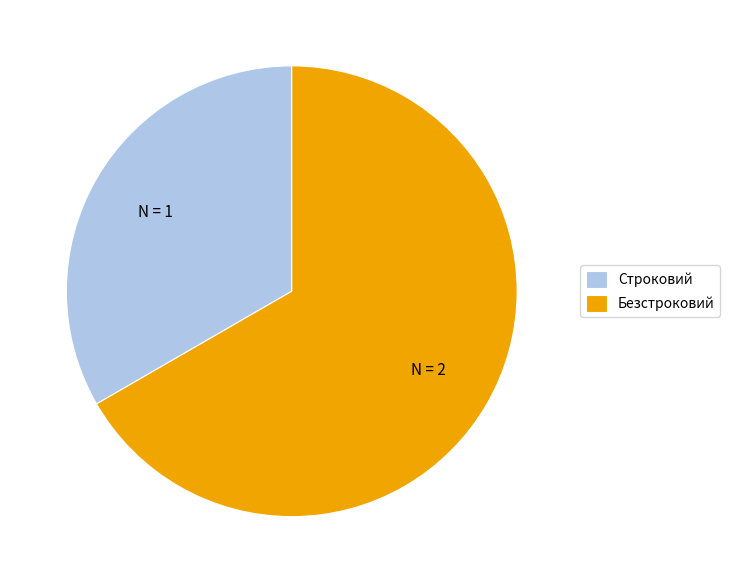

Rank the categories by value from highest to lowest.

Безстроковий, Строковий